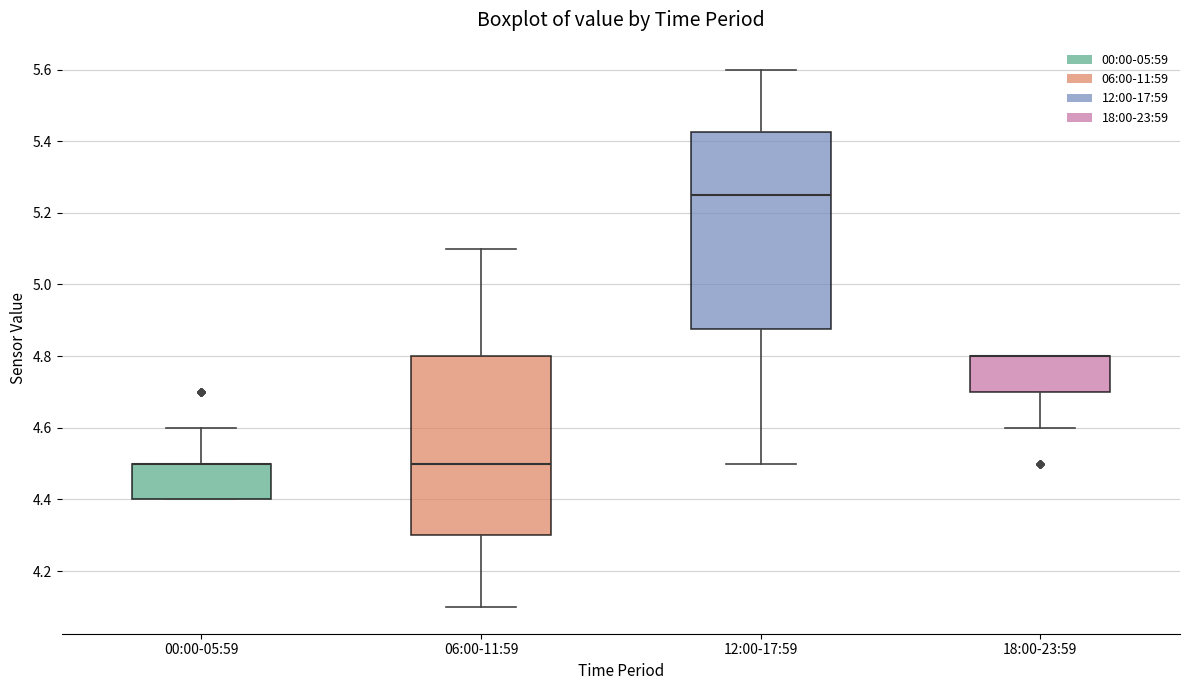

Reading left to right, transcribe this box plot: for each box, give where its median line is, the range the box spans, and where its two whiskers end, as read against the y-axis. The values are not printed on the chart, so give them approximately, as read against the axis.

00:00-05:59: median 4.50 (drawn on the box's upper edge), box 4.40 to 4.50, whiskers 4.40 to 4.60
06:00-11:59: median 4.50, box 4.30 to 4.80, whiskers 4.10 to 5.10
12:00-17:59: median 5.26, box 4.88 to 5.42, whiskers 4.50 to 5.60
18:00-23:59: median 4.80 (drawn on the box's upper edge), box 4.70 to 4.80, whiskers 4.60 to 4.80